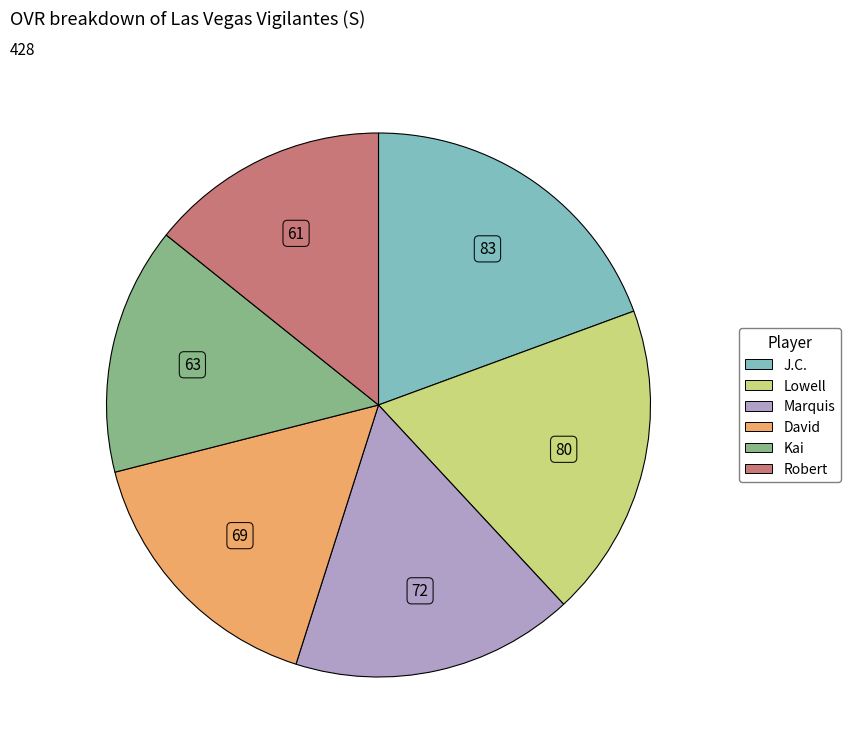

Is there any slice that represents more than half of the pie?

No